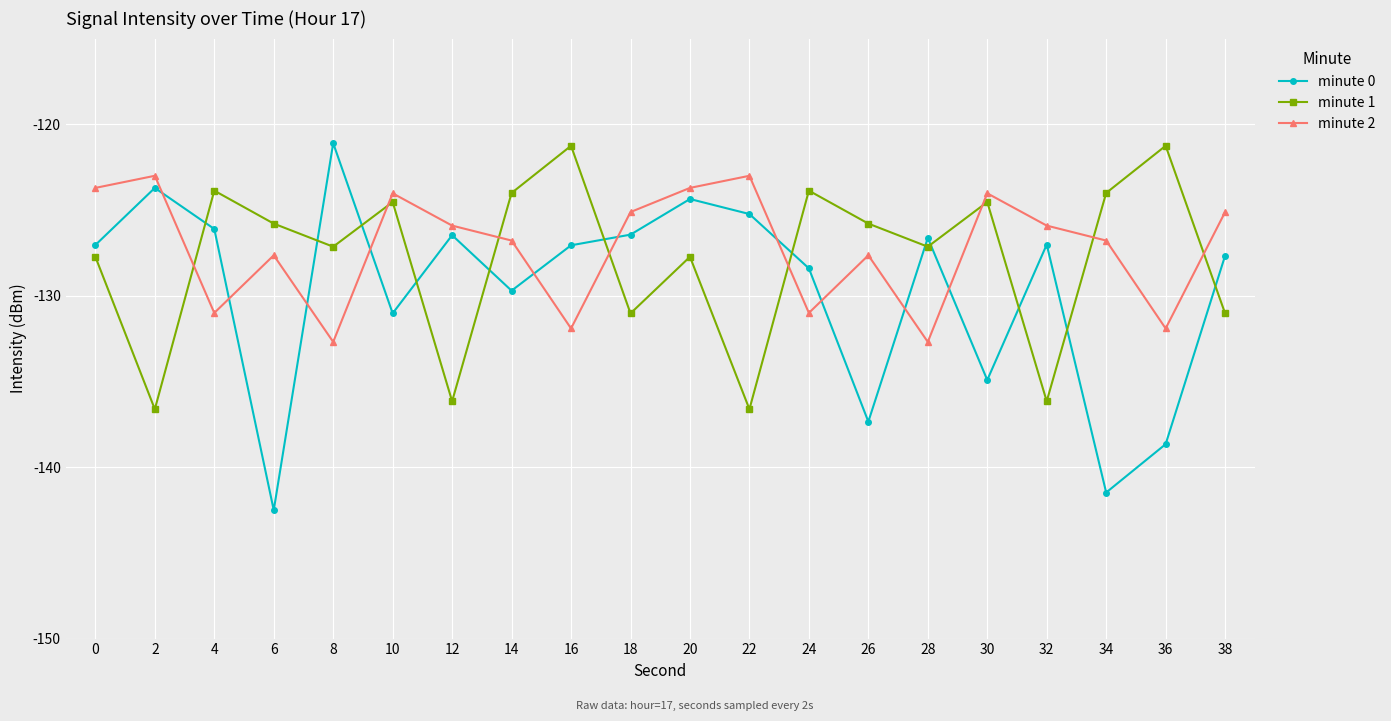

How many lines are shown in the chart?

3